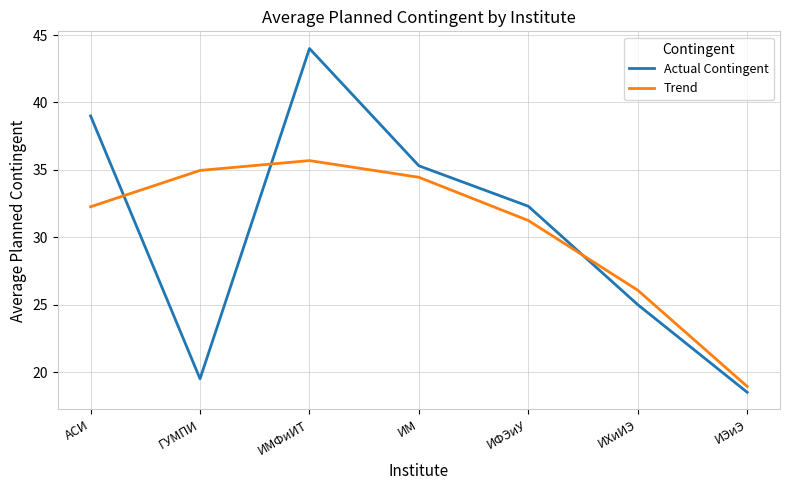

What is the average value of the Actual Contingent series?

30.5